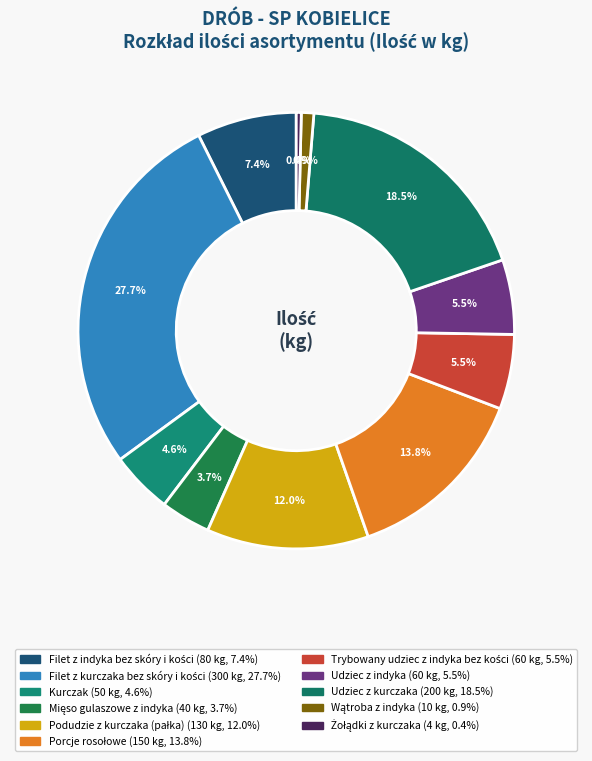

To the nearest percent, what is the average slice percentage?

9%